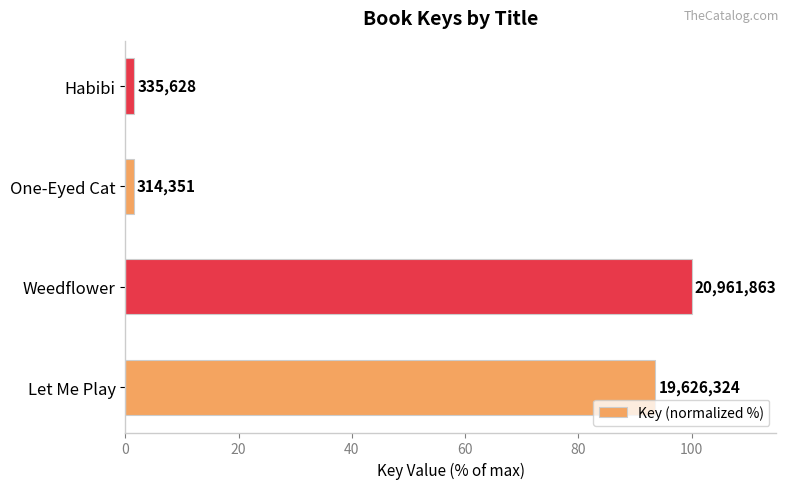

Does the chart contain any negative values?

No